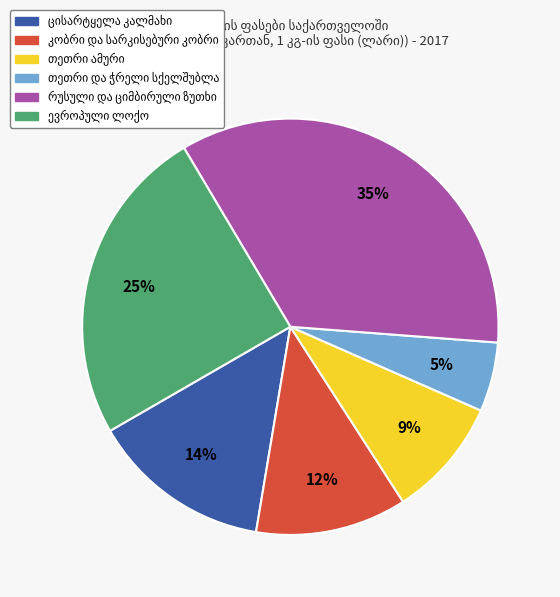

To the nearest percent, what is the average slice percentage?

17%